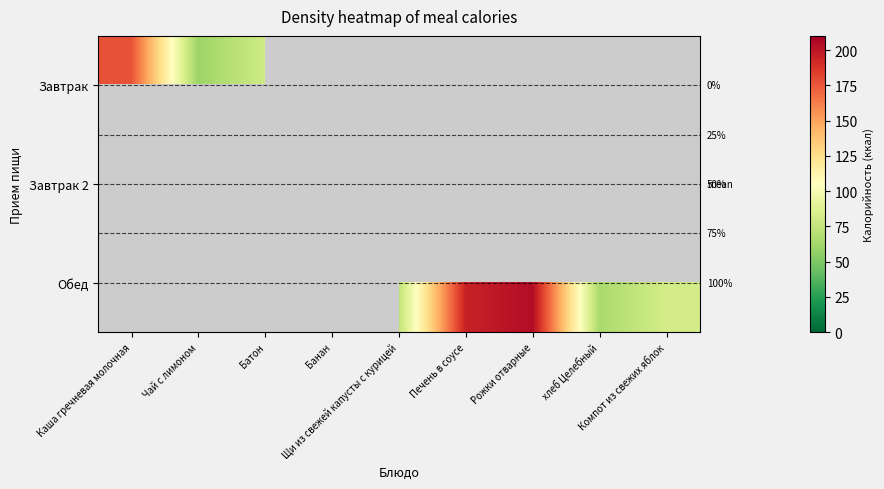

The value of Обед at Компот из свежих яблок is 49.0. True or false?

False